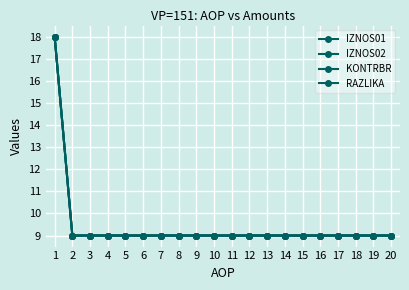

Rank the series by their maximum value, from lowest to highest.

IZNOS01, IZNOS02, KONTRBR, RAZLIKA